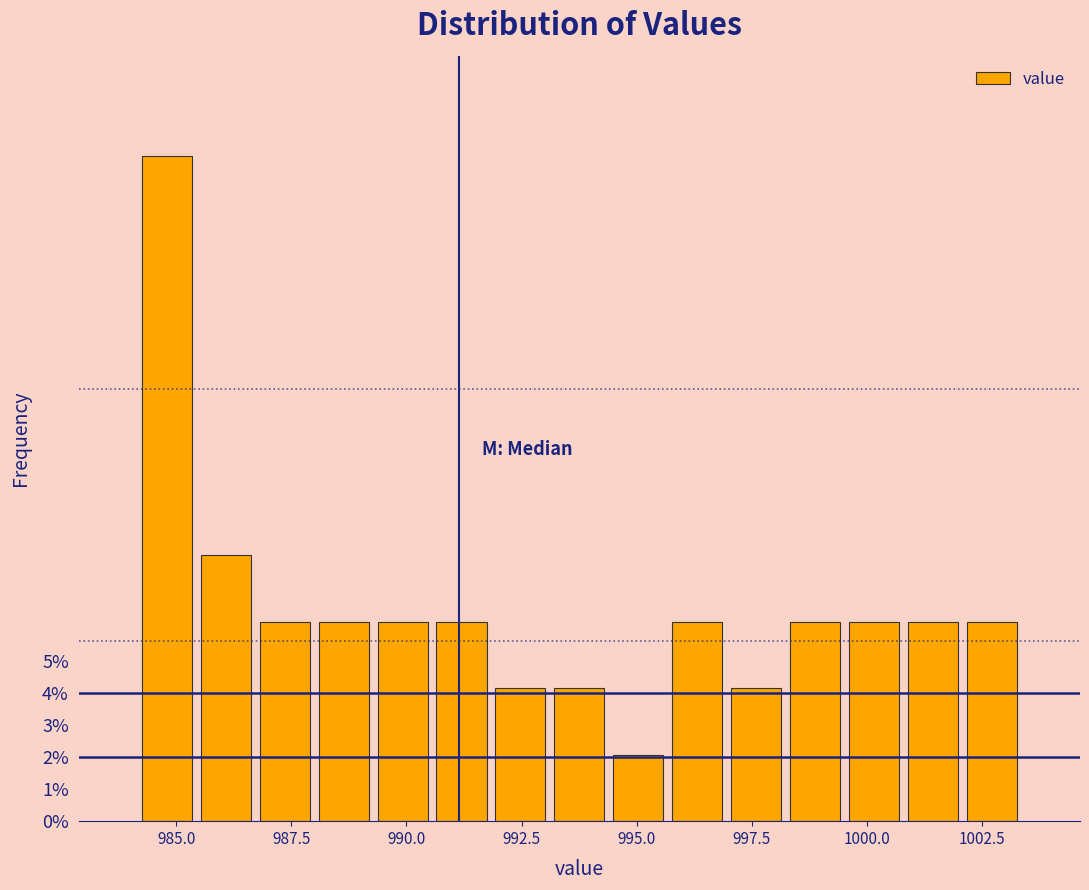

Read against the x-axis, roughly where is the centre of the tallest bar?

985.0